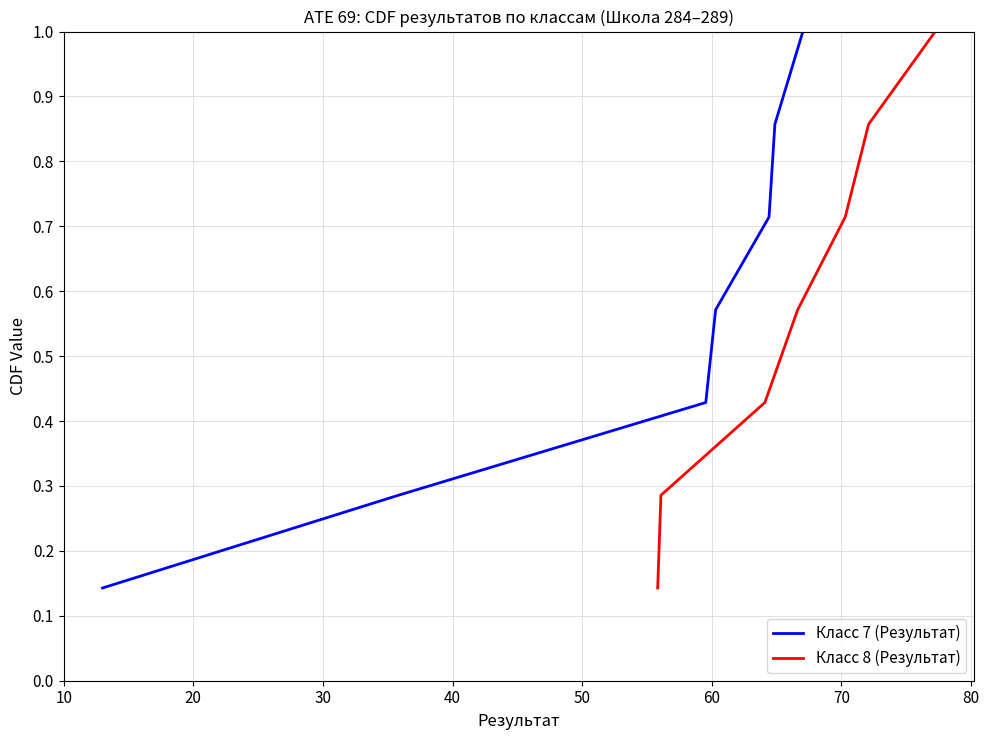

List the labels in order of Класс 7 (Результат) value, smallest first.

10, 20, 30, 40, 50, 60, 70